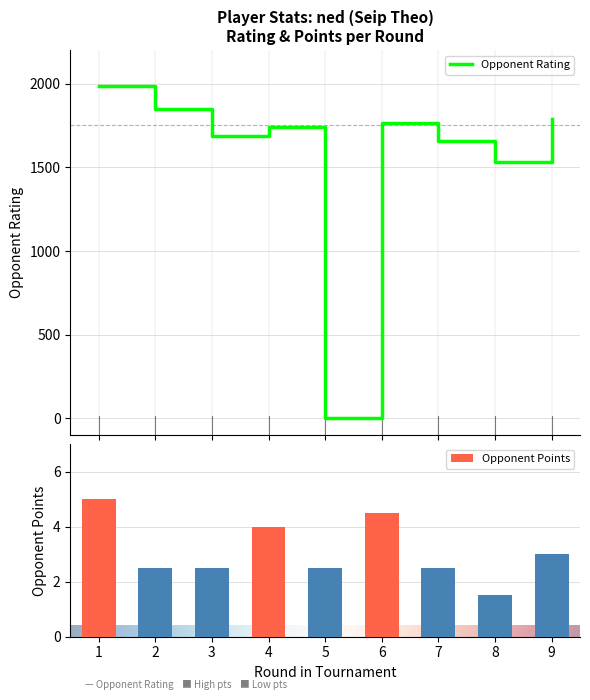

Rank the series at 7 from lowest to highest value.

Points, Rating